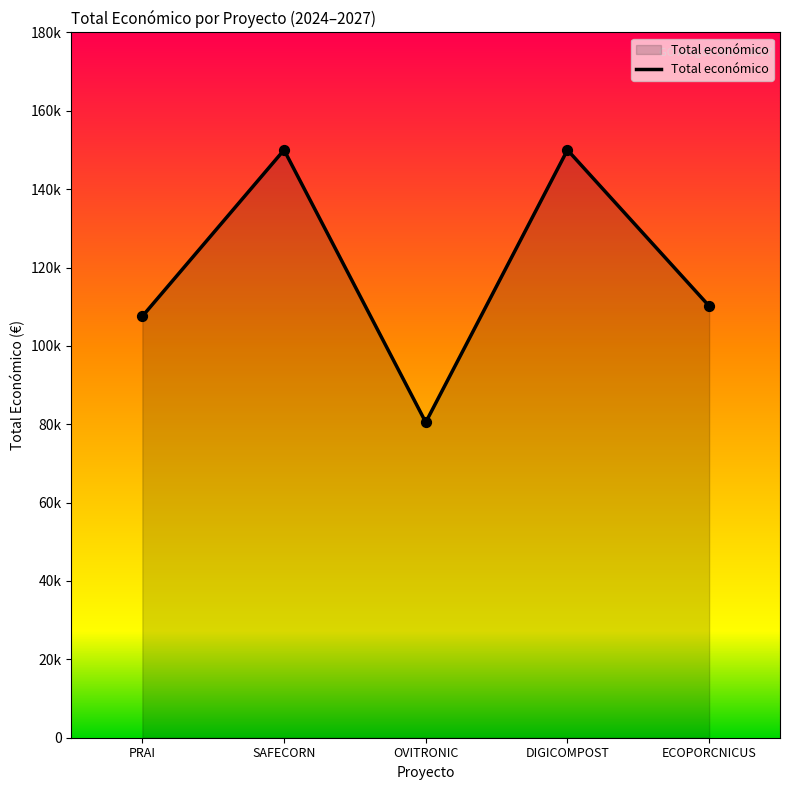

What is the change in value from SAFECORN to ECOPORCNICUS?

-39832